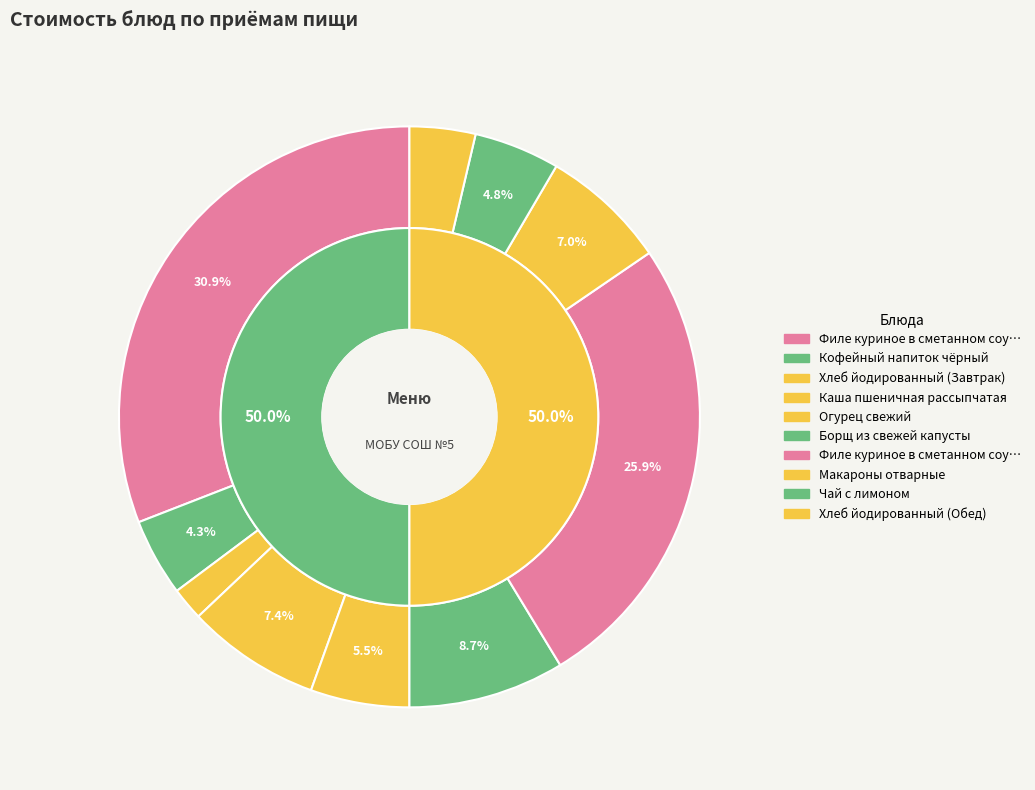

To the nearest percent, what percentage of the pie is Филе куриное в сметанном соусе (Завтрак)?

31%